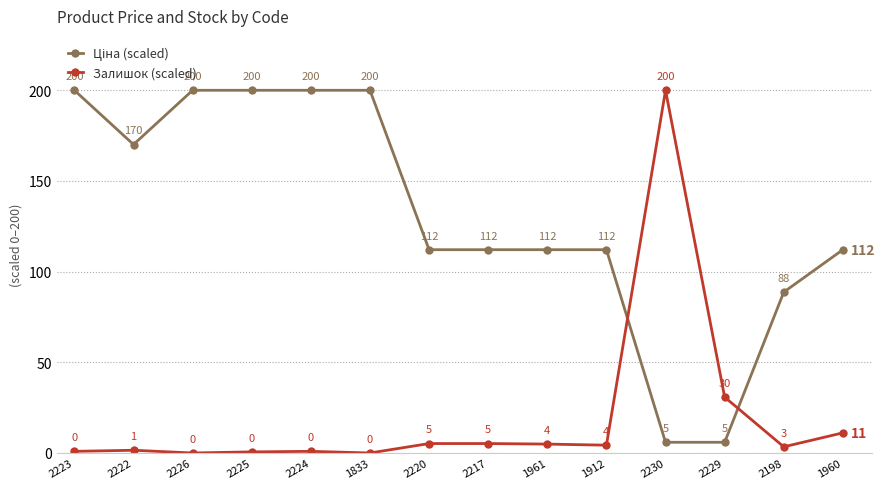

Where is Залишок (scaled) nearest to the value 100?

2229